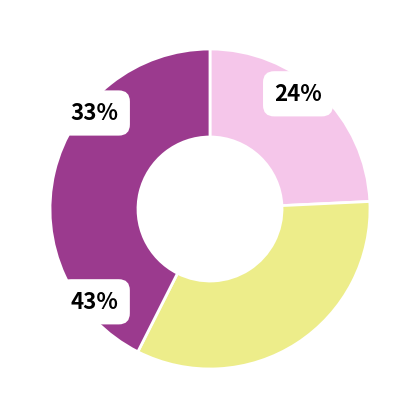

Is pct95 the majority of the pie?

No